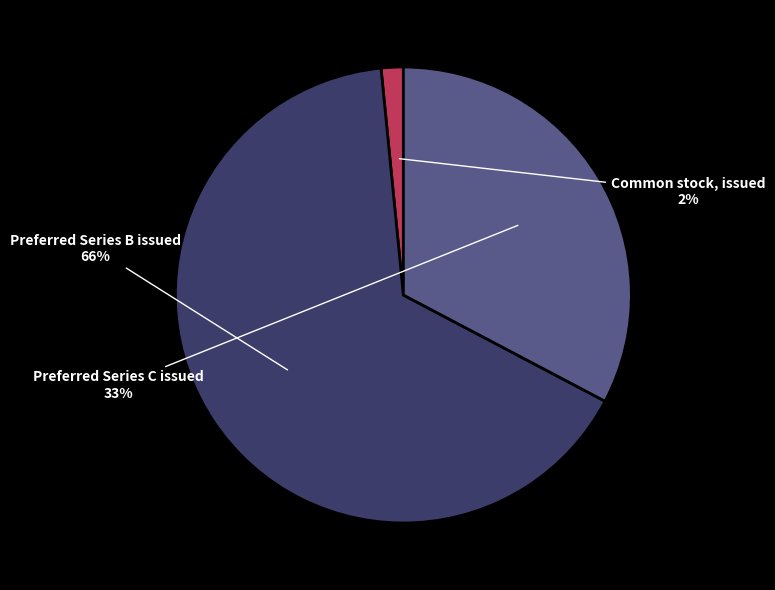

Which category has the biggest portion of the pie?

Preferred Series B issued